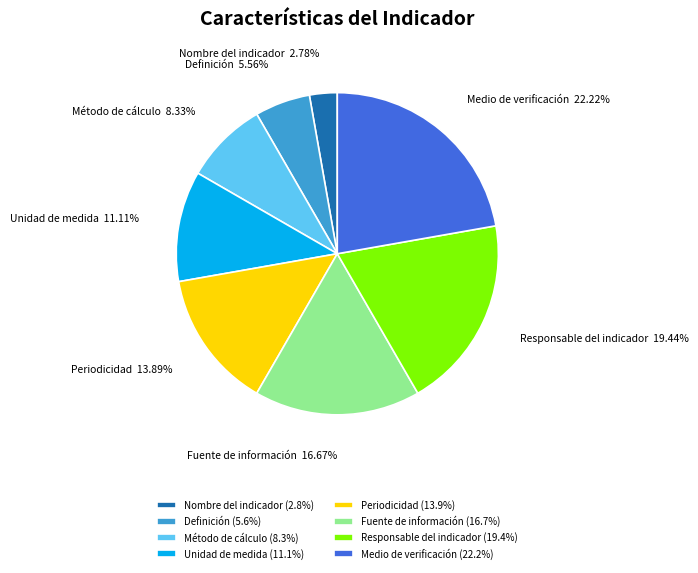

How many slices are in this pie chart?

8